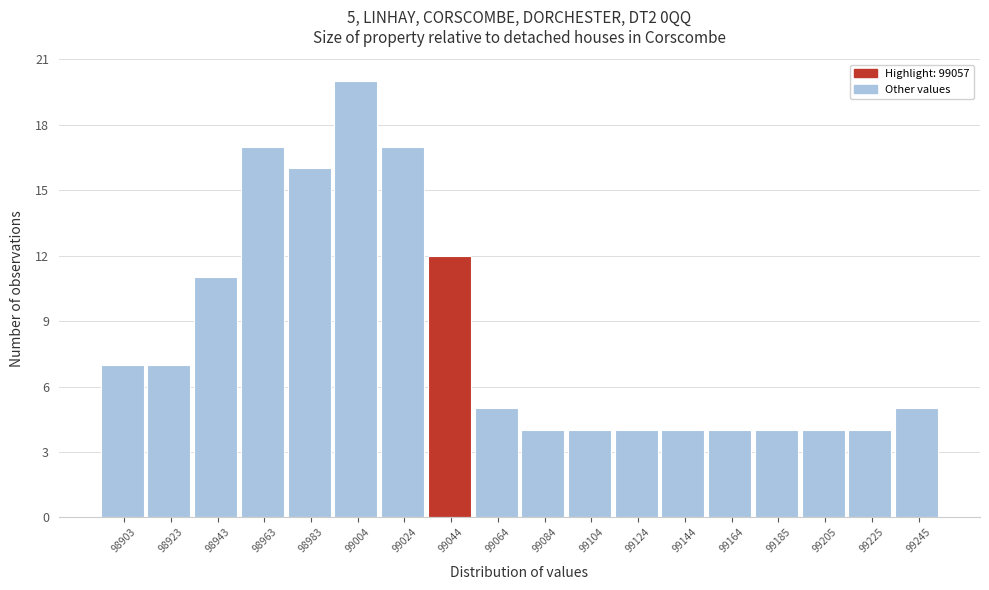

Reading left to right, list all the values displayed in this chart.

98903=7	98923=7	98943=11	98963=17	98983=16	99004=20	99024=17	99044=12	99064=5	99084=4	99104=4	99124=4	99144=4	99164=4	99185=4	99205=4	99225=4	99245=5